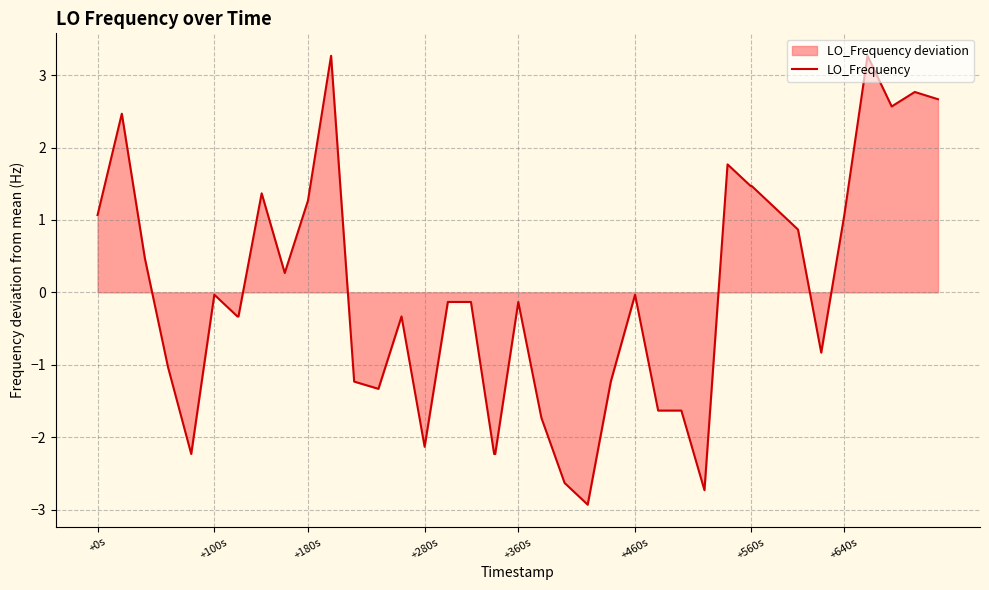

What is the greatest value displayed?

3.3